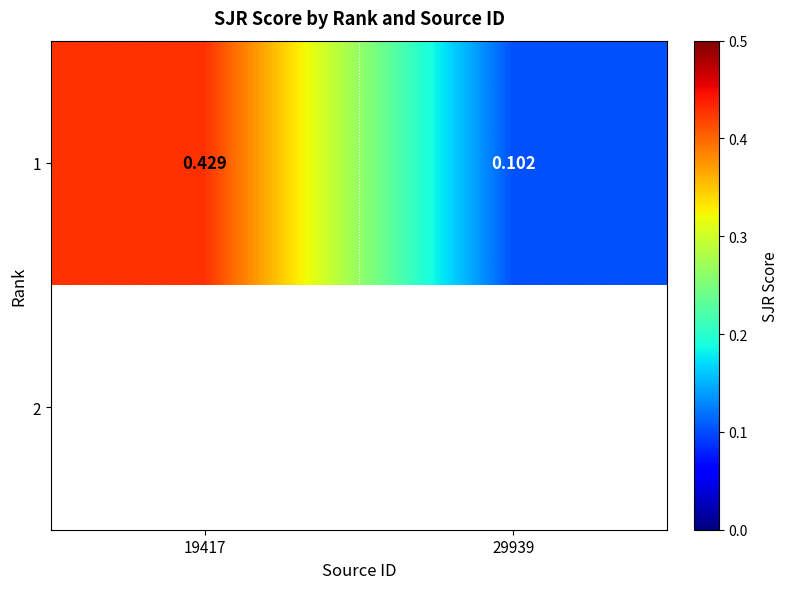

List the labels in order of value, smallest first.

29939, 19417